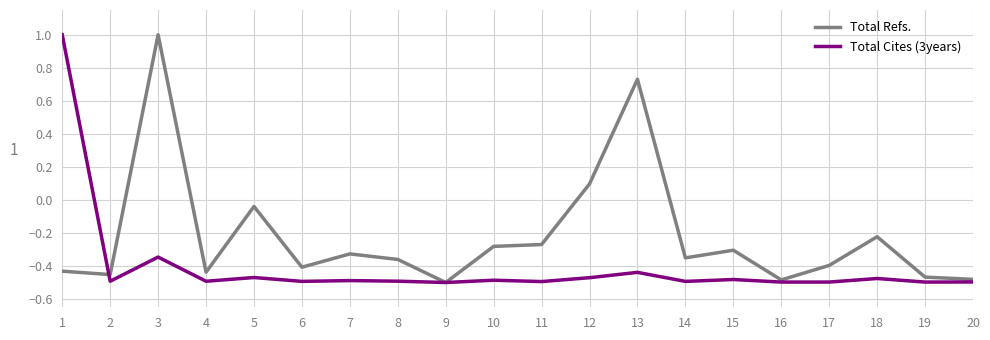

Where is Total Refs. nearest to the value 0?

5